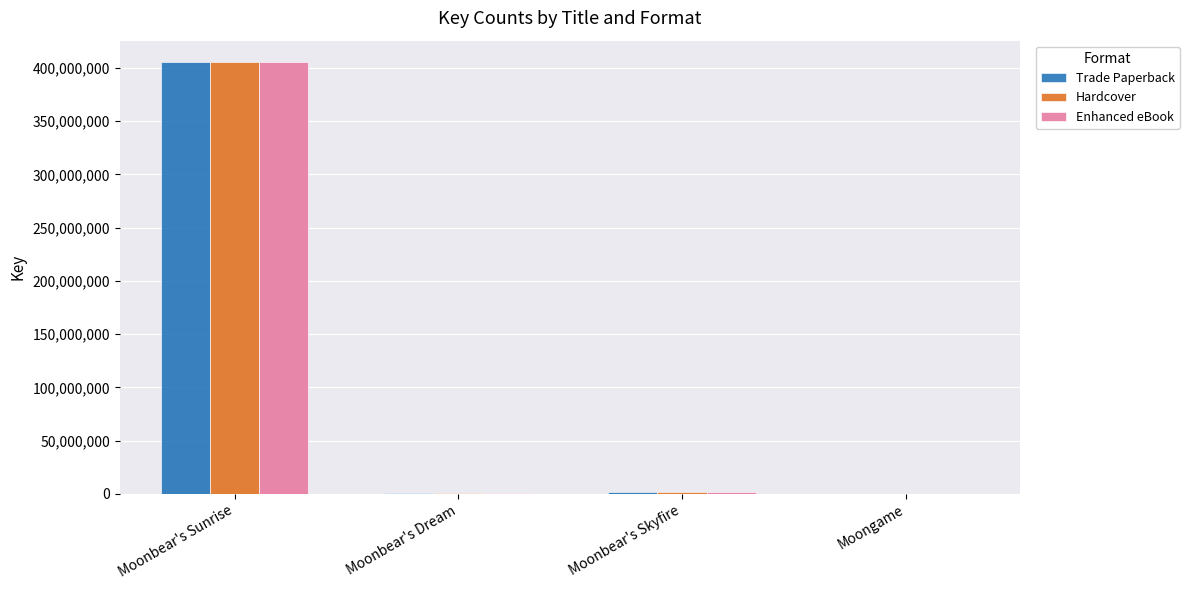

Read the Trade Paperback value at Moonbear's Sunrise.

405239755